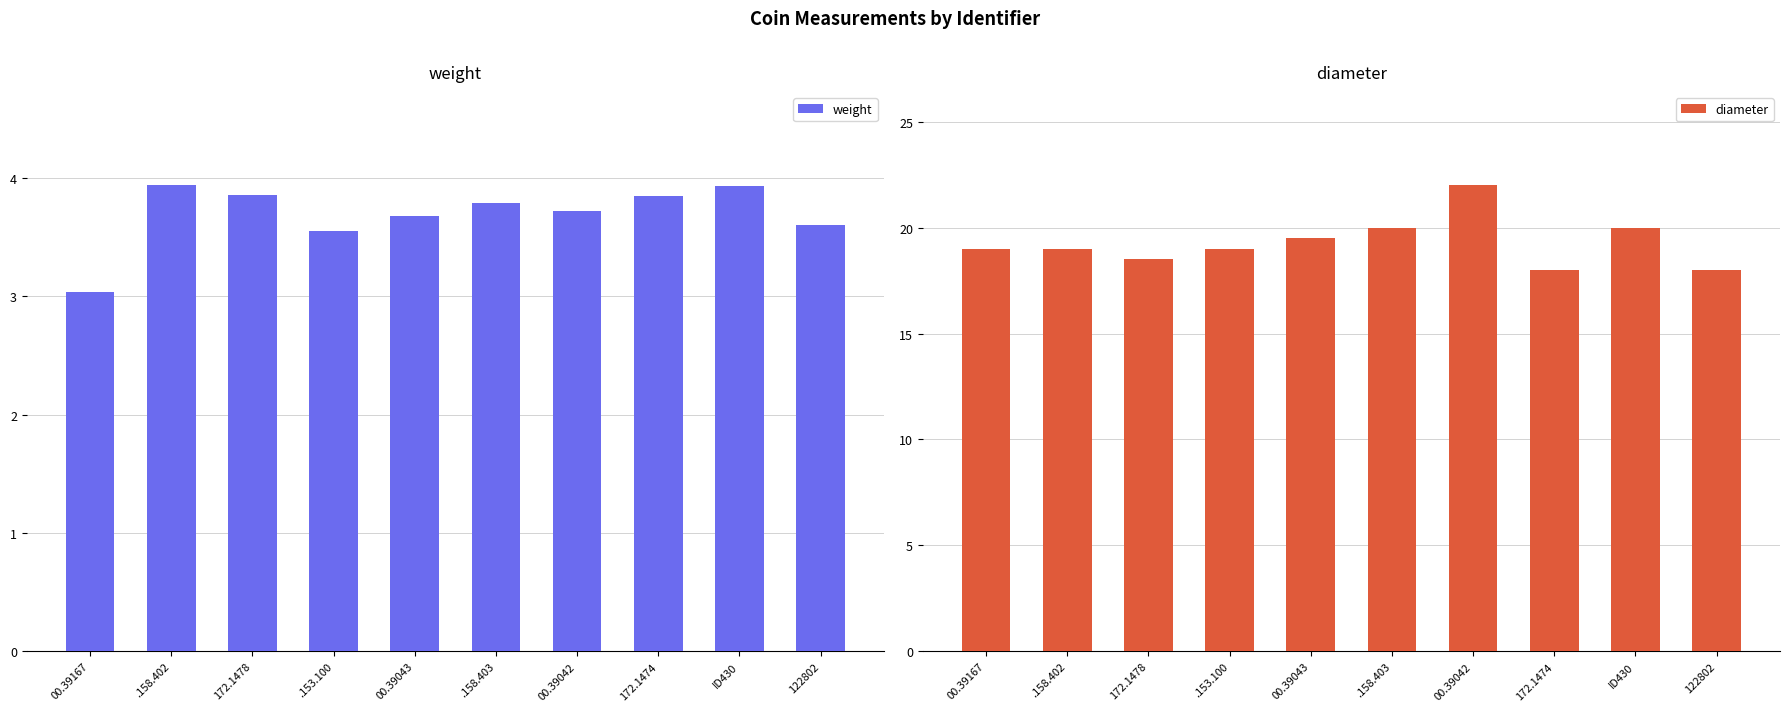

What is the value of the diameter bar at the 2nd from the left?

19.0